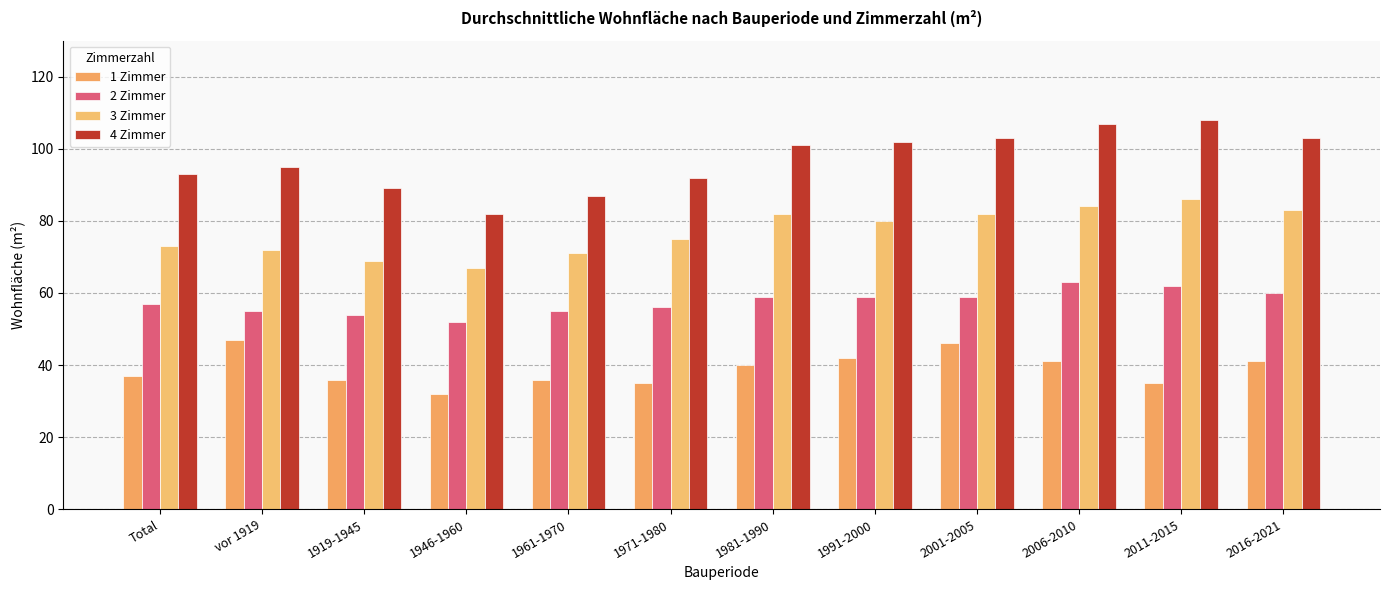

Reading right to left, list all the values displayed in this chart.

1 Zimmer: 41	35	41	46	42	40	35	36	32	36	47	37
2 Zimmer: 60	62	63	59	59	59	56	55	52	54	55	57
3 Zimmer: 83	86	84	82	80	82	75	71	67	69	72	73
4 Zimmer: 103	108	107	103	102	101	92	87	82	89	95	93